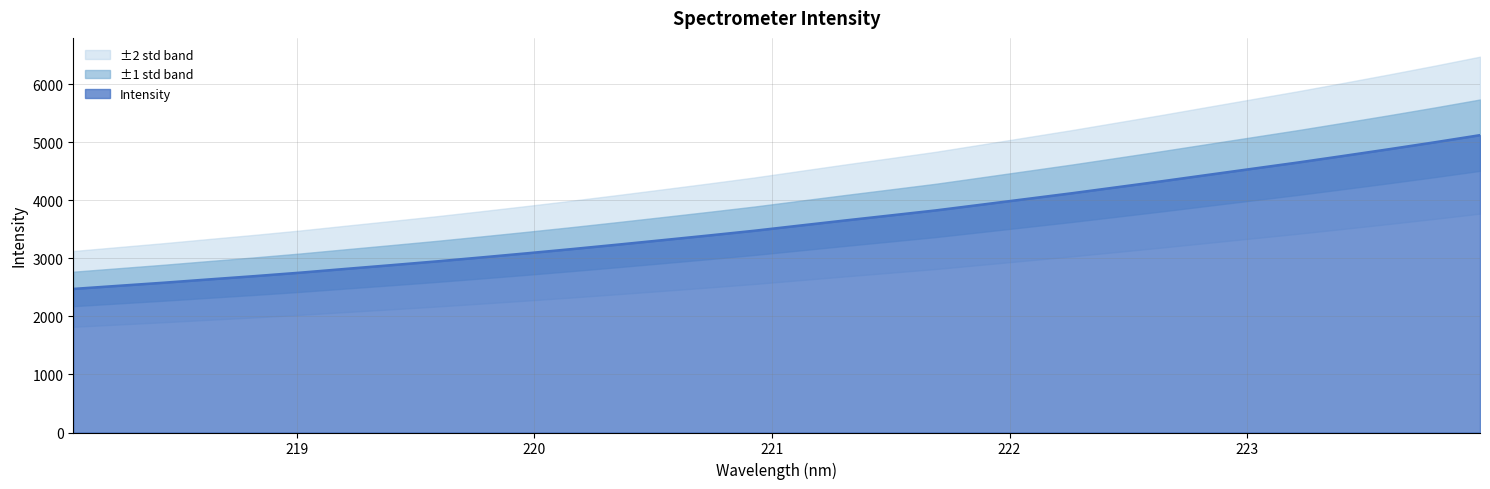

Does the chart have visible grid lines?

Yes